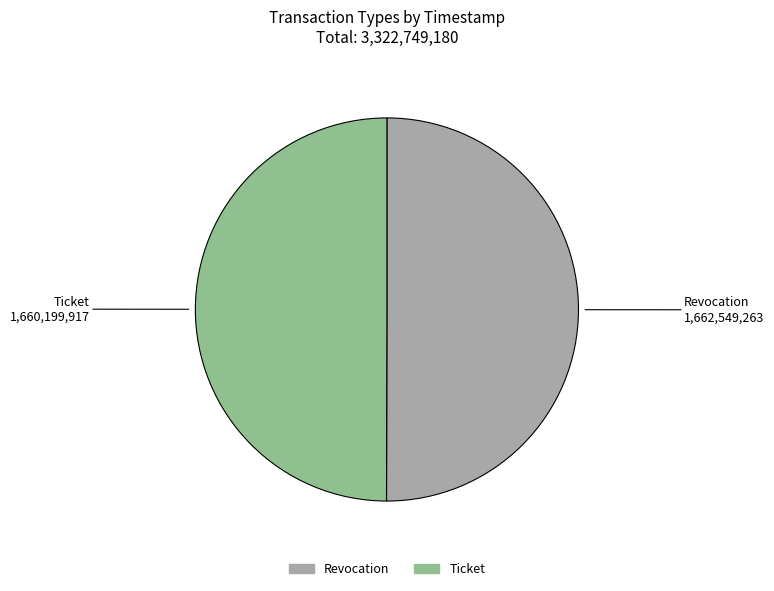

Is it true that Ticket is 64% of the pie?

False